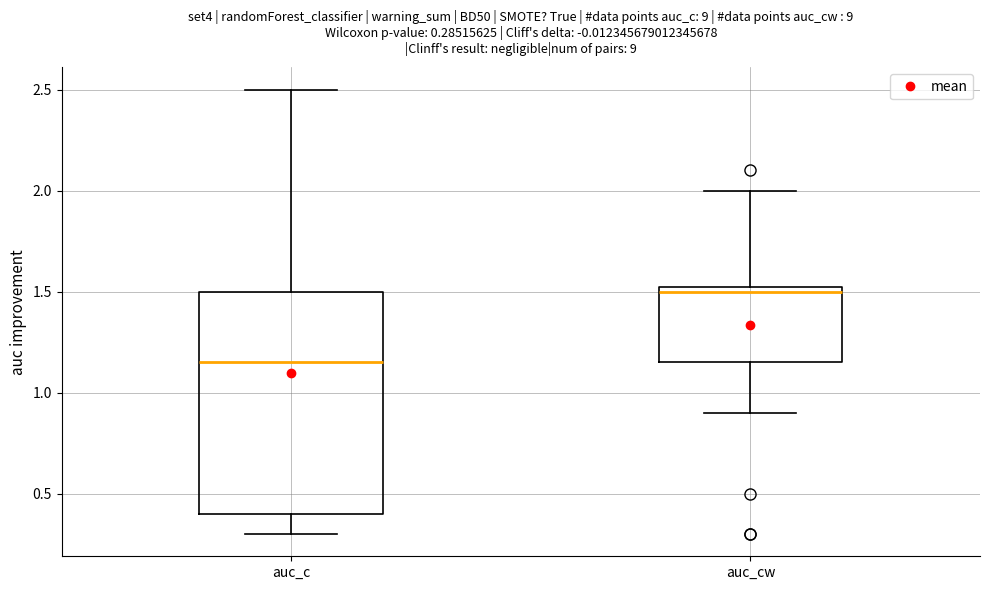

Which box has the lowest median line?

auc_c